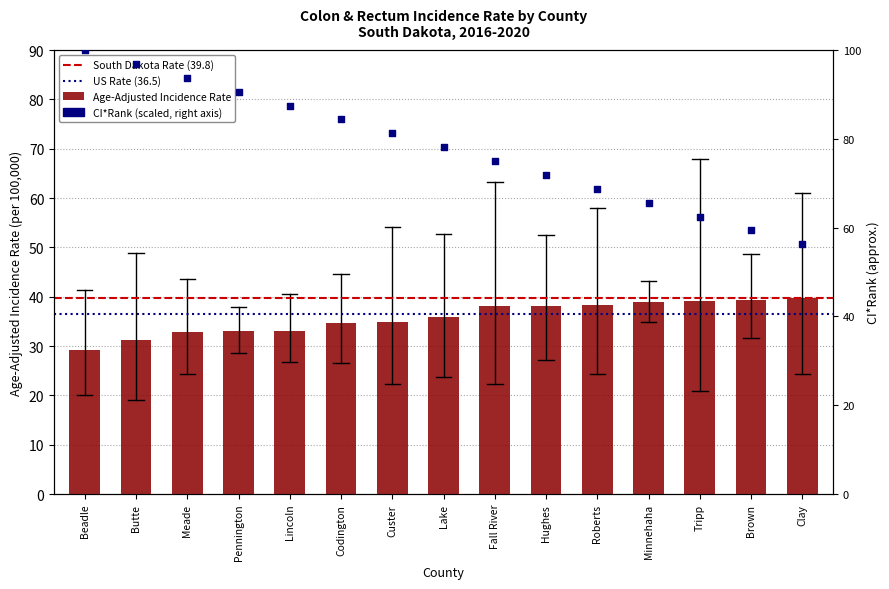

Approximately how many times larger is the value at Butte compared to Hughes?

0.8